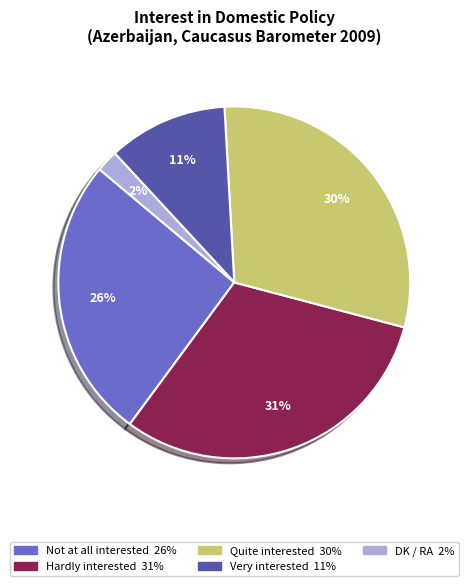

Rank the categories by value from highest to lowest.

Hardly interested, Quite interested, Not at all interested, Very interested, DK / RA